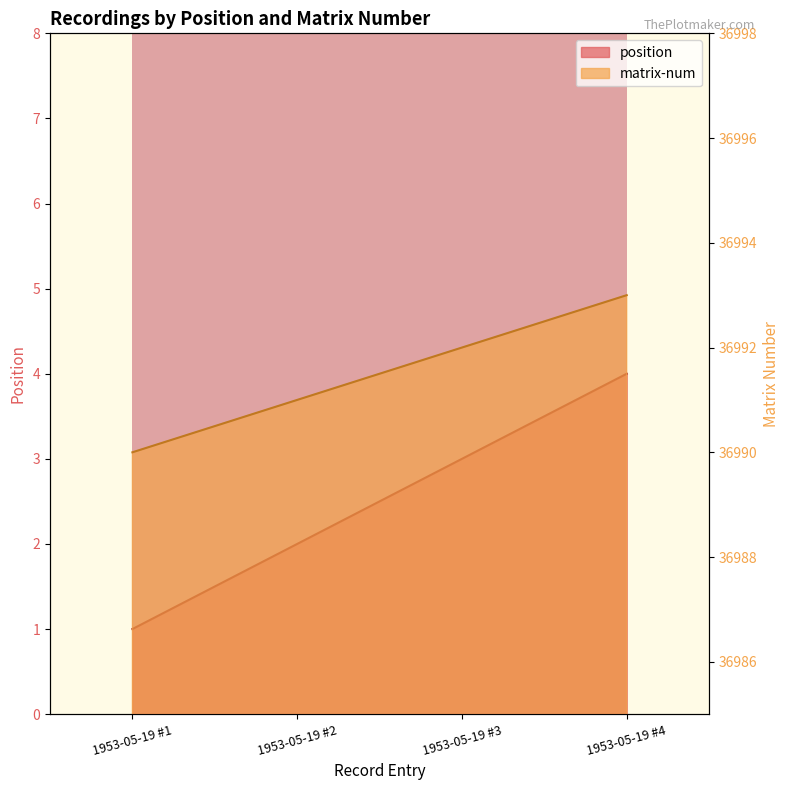

How many matrix-num values are between 36991 and 36993?

3